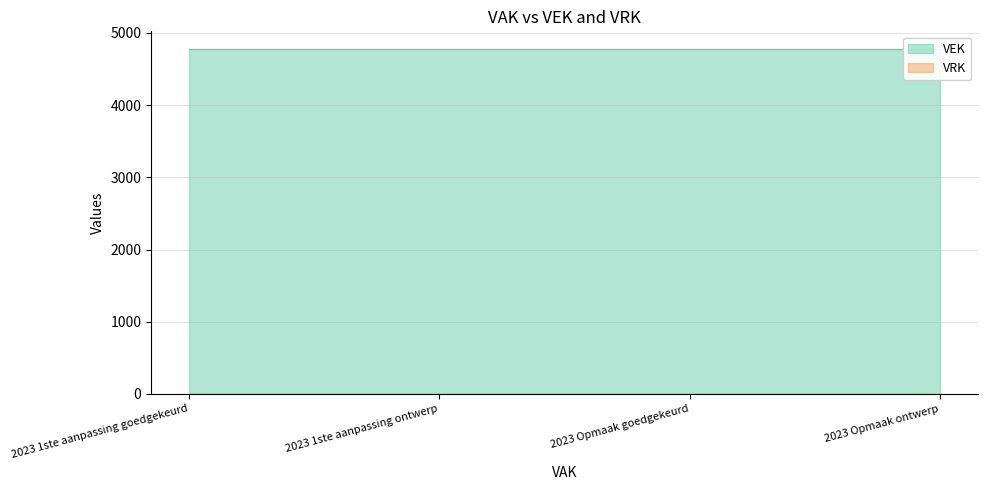

True or false: VRK and VEK cross at least once.

False